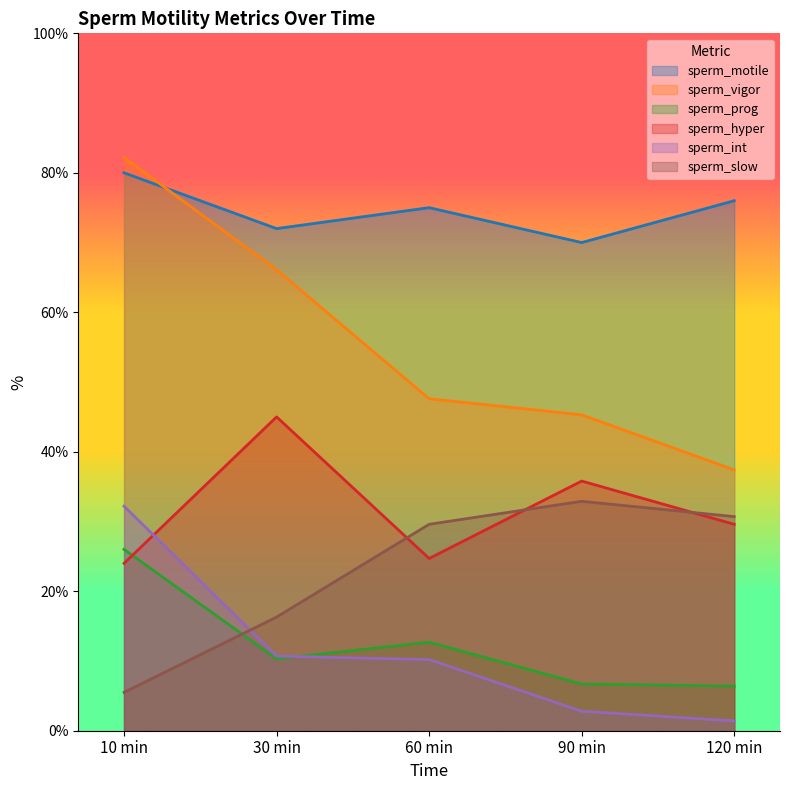

What position from the right is 90 min?

2